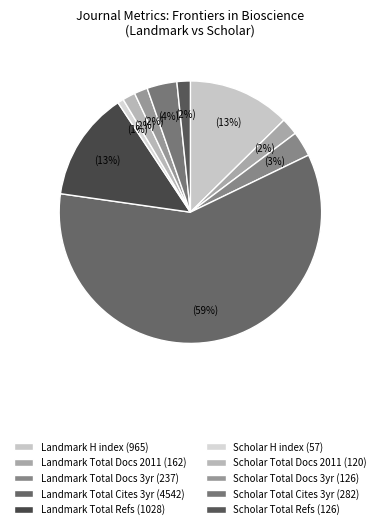

To the nearest percent, what is the average slice percentage?

10%